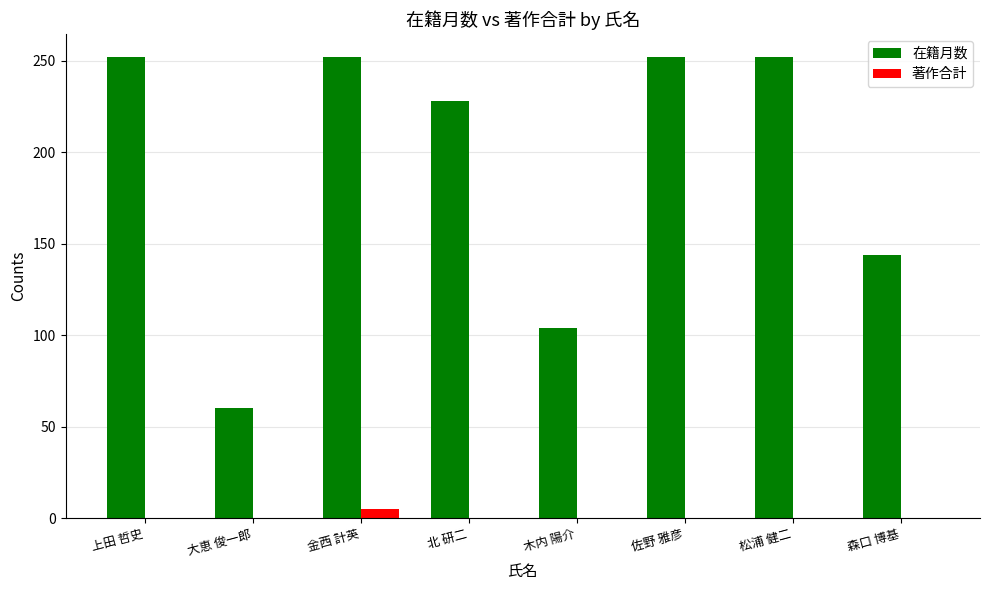

True or false: 在籍月数 has a value of 228 at 北 研二.

True